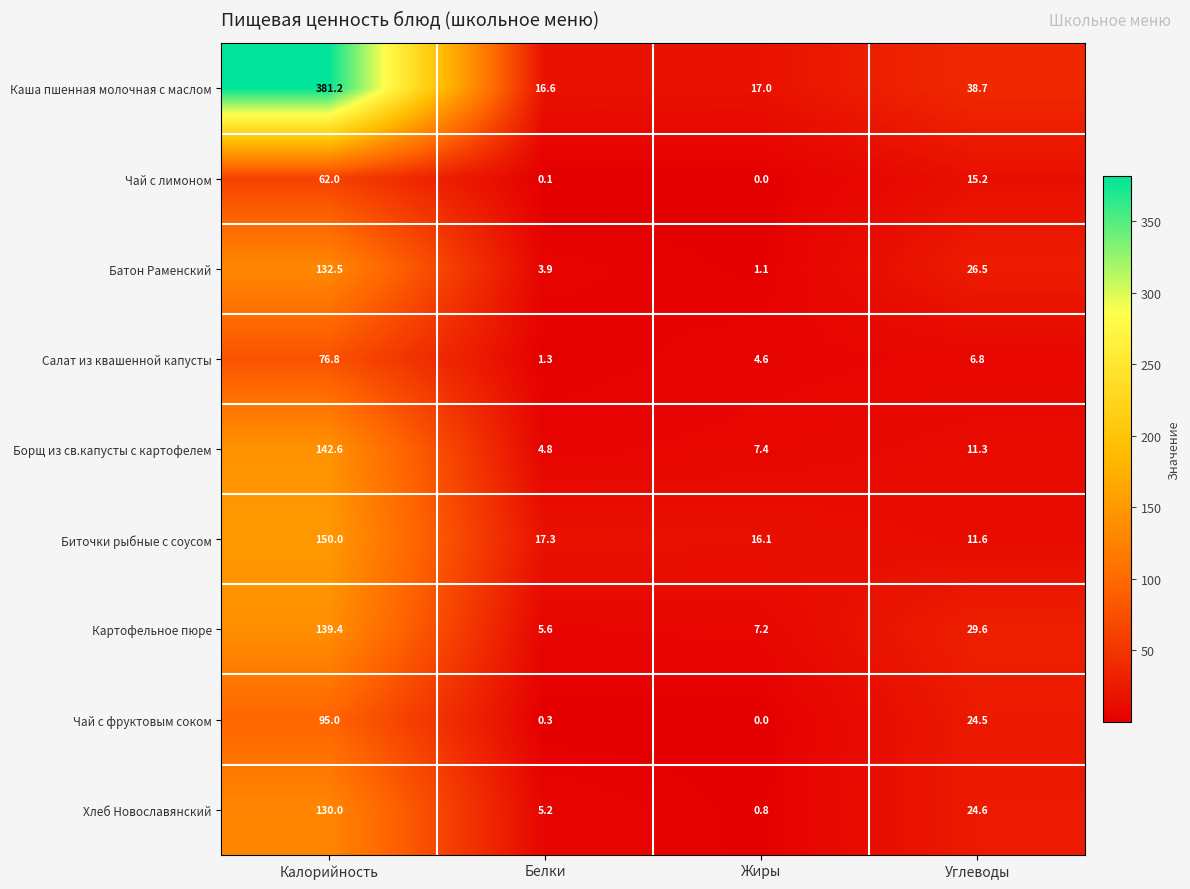

True or false: Батон Раменский has a value of 3.9 at Белки.

True